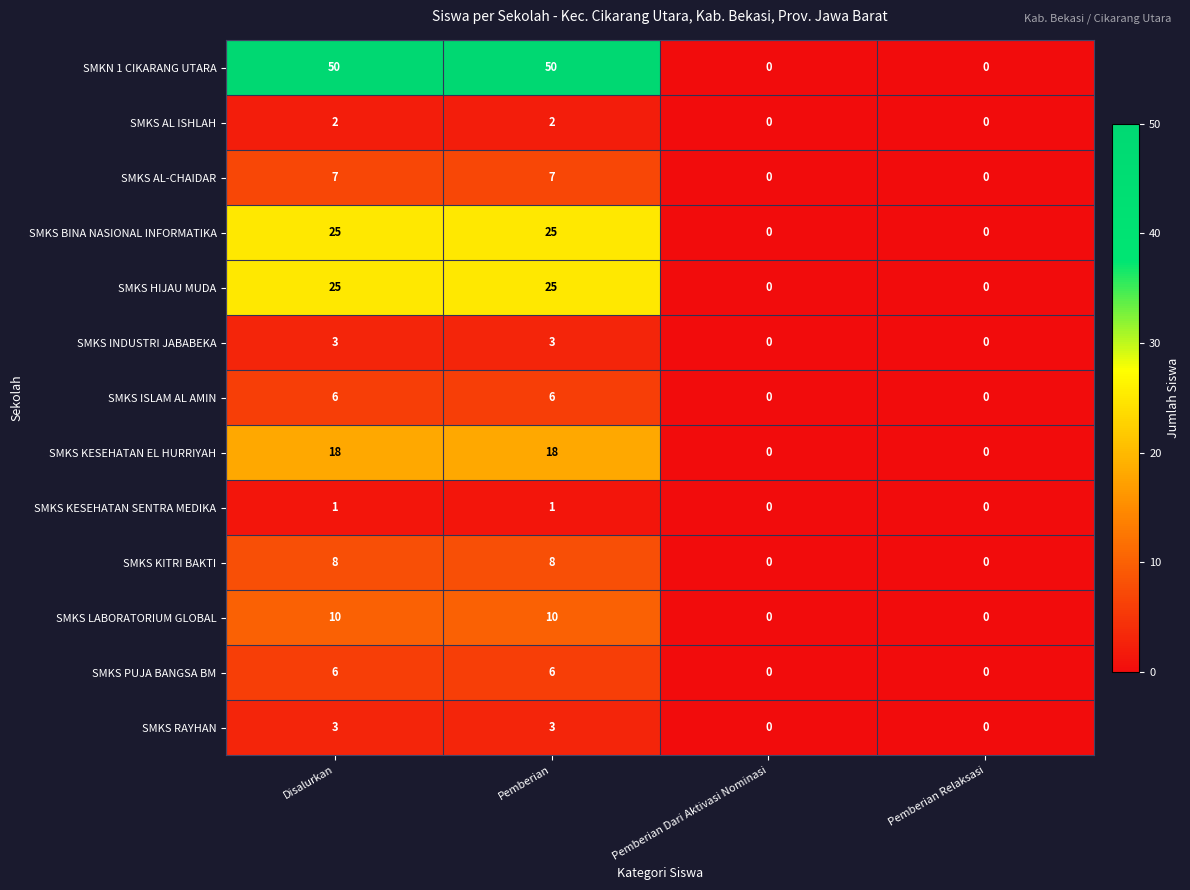

Which series changed the most between Pemberian and Pemberian Dari Aktivasi Nominasi?

SMKN 1 CIKARANG UTARA